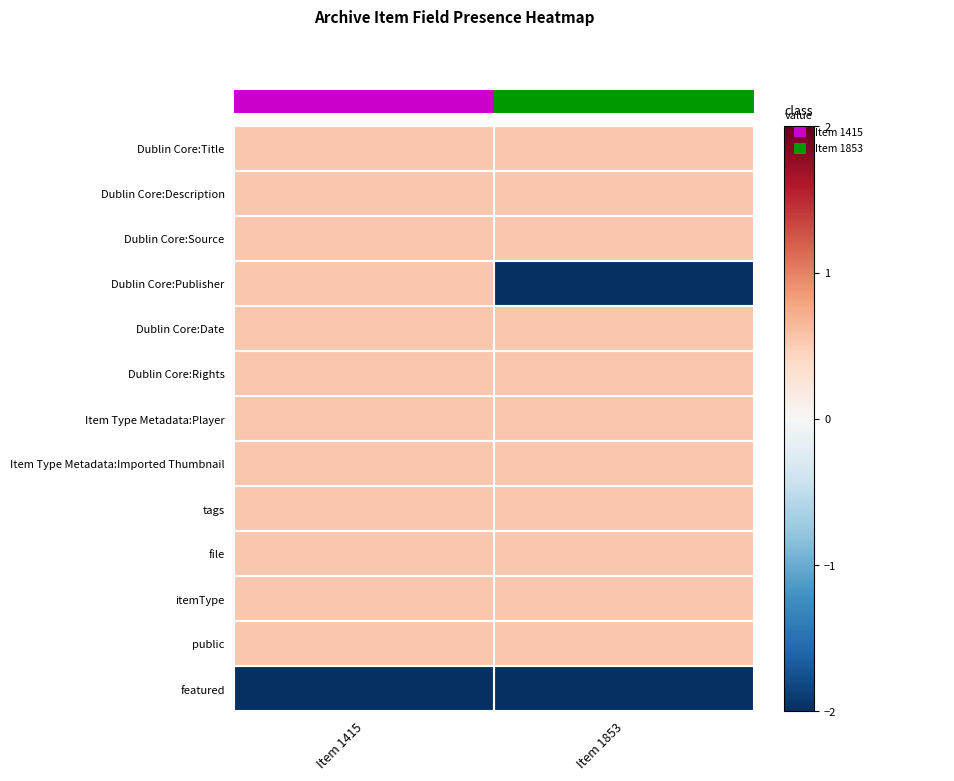

Which series has the widest spread of values?

Dublin Core:Publisher